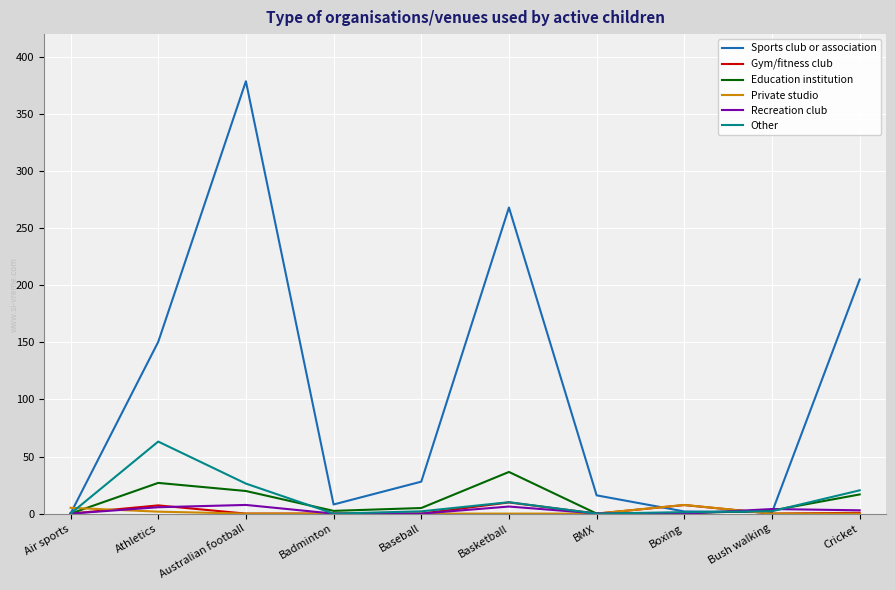

True or false: Sports club or association has a value of 416.0 at Basketball.

False